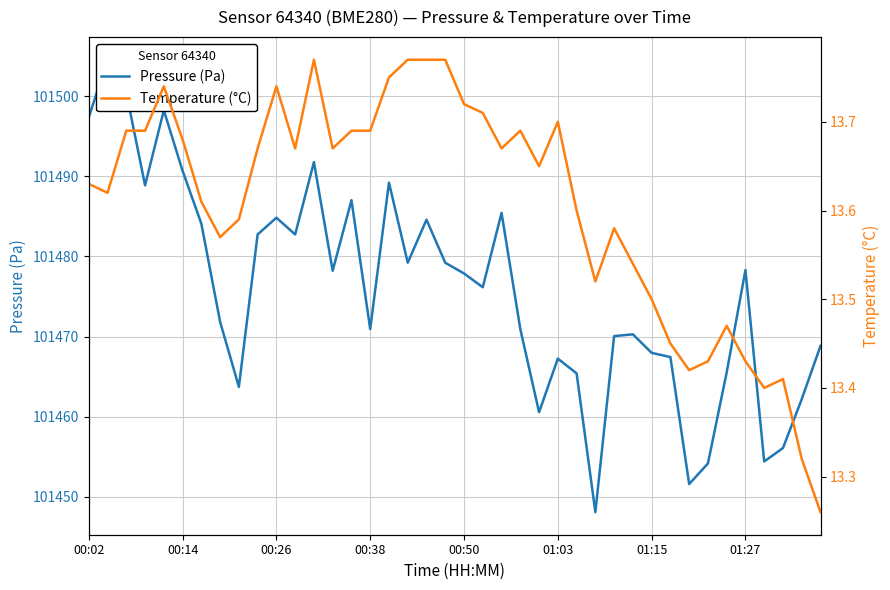

True or false: Pressure (Pa) has more than 1 points higher than both neighbors.

True